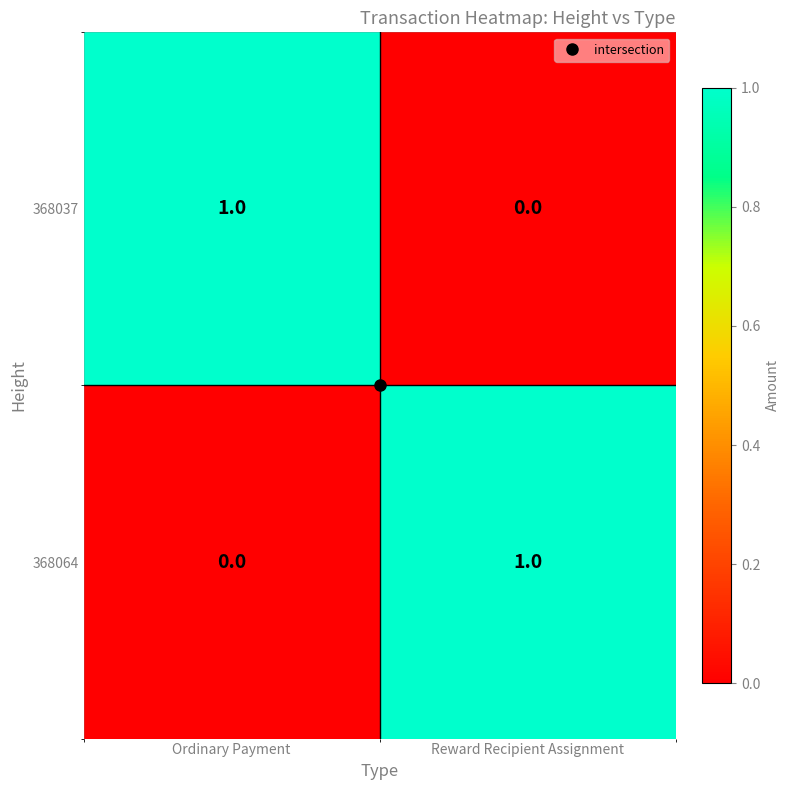

At which label is 368037 closest to 0?

Reward Recipient Assignment